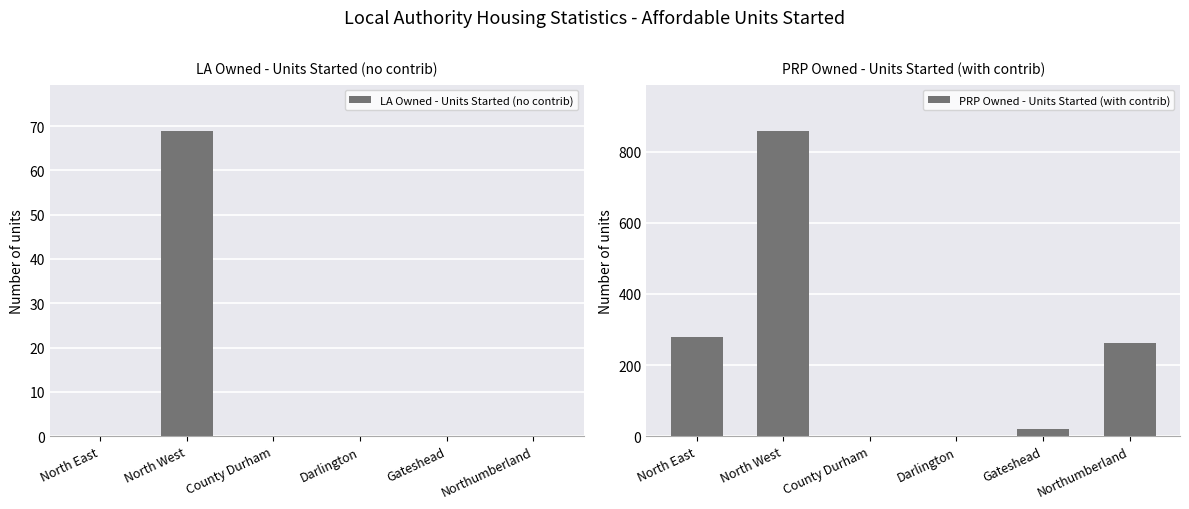

The value of LA Owned - Units Started (no contrib) at North West is 24. True or false?

False